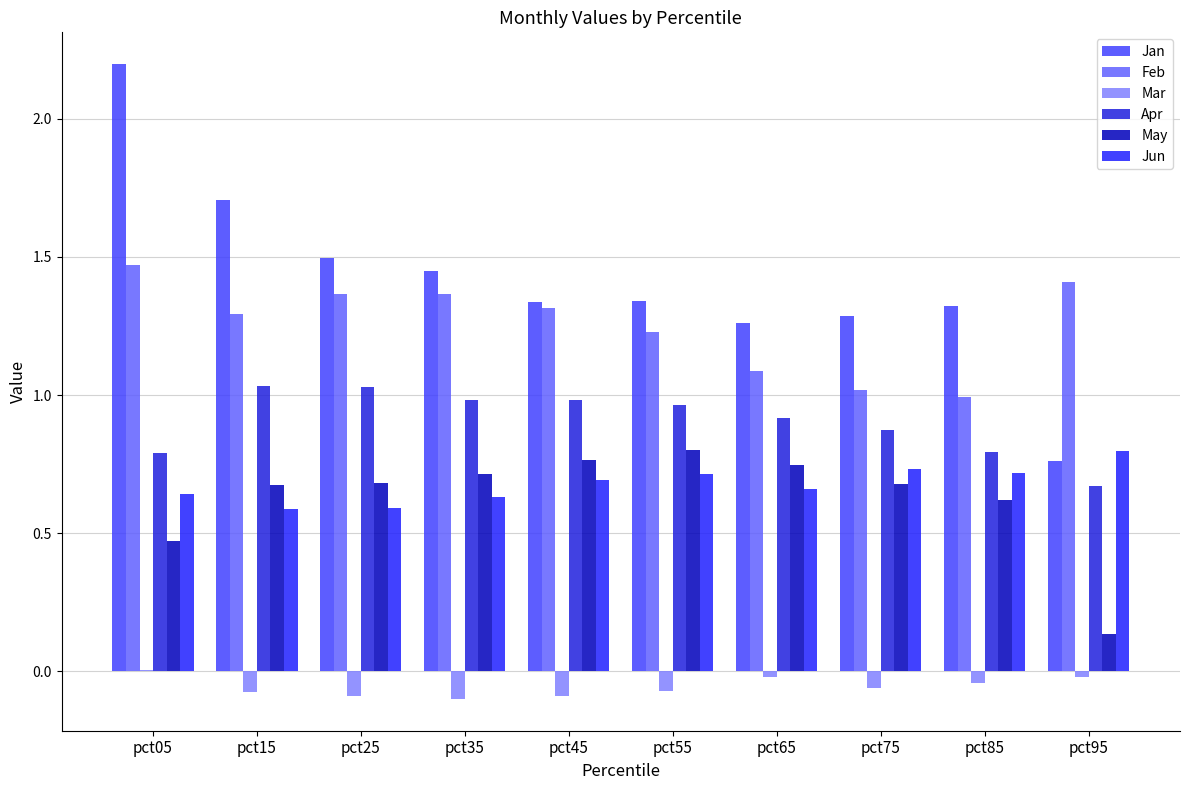

The Feb series shows 1.3 at pct85. True or false?

False